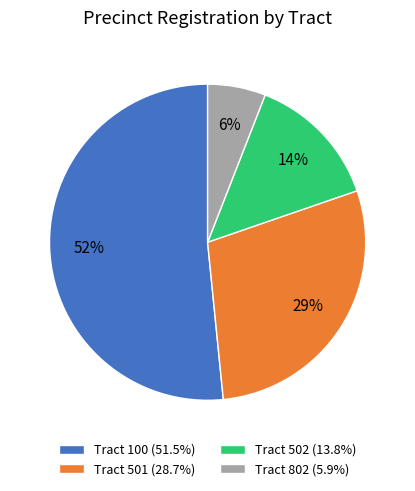

How many slices are in this pie chart?

4